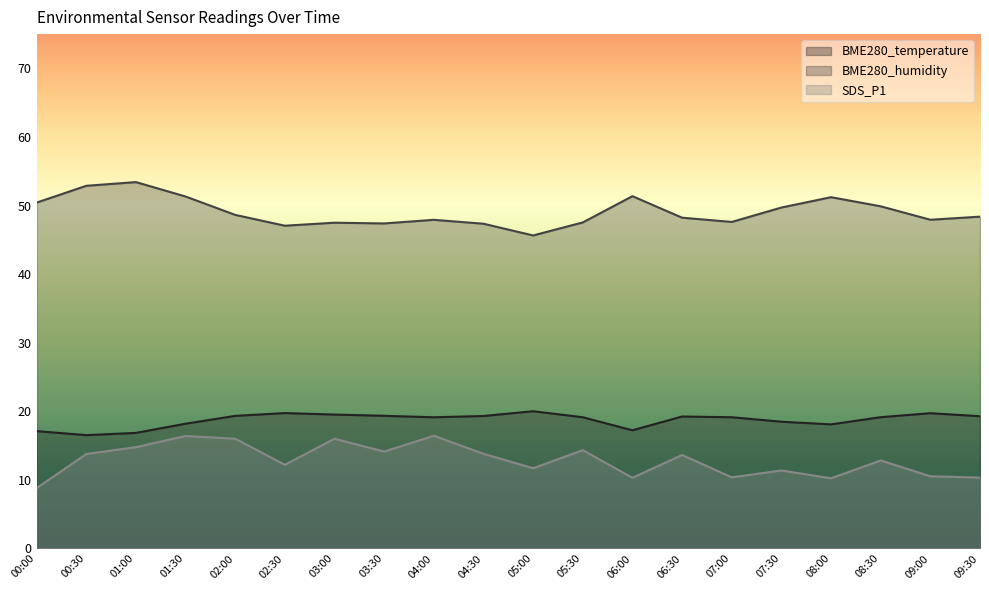

At how many categories does at least one series exceed 40?

20